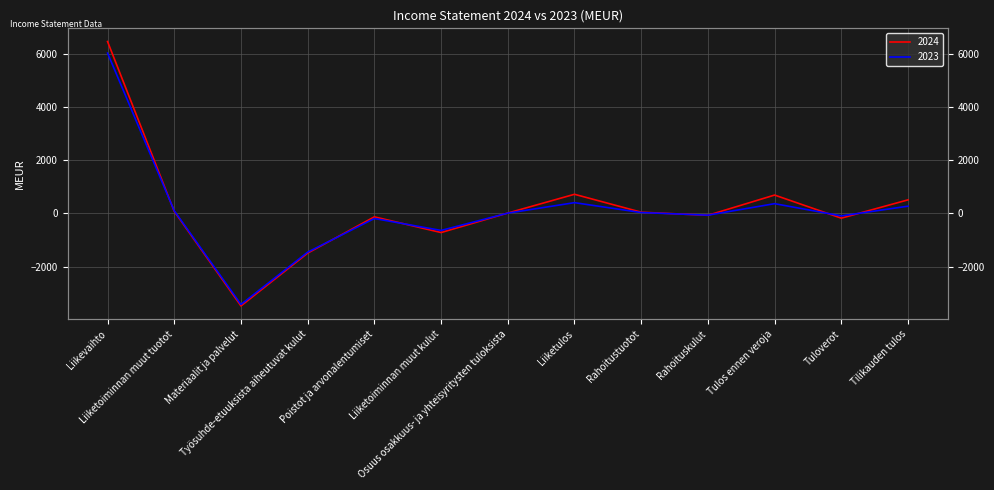

At which label does 2023 reach its minimum?

Materiaalit ja palvelut